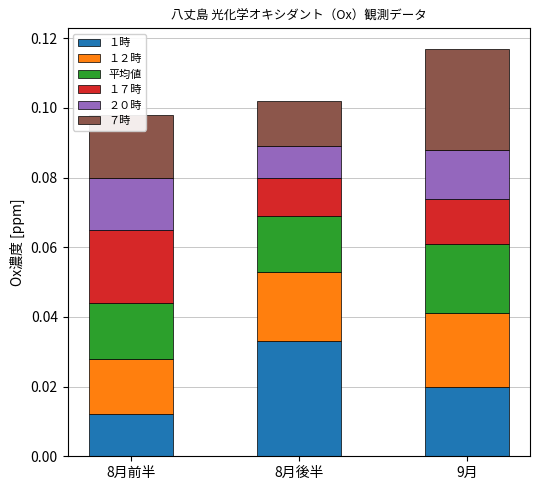

What are all the series names shown in the legend?

１時, １２時, 平均値, １７時, ２０時, ７時